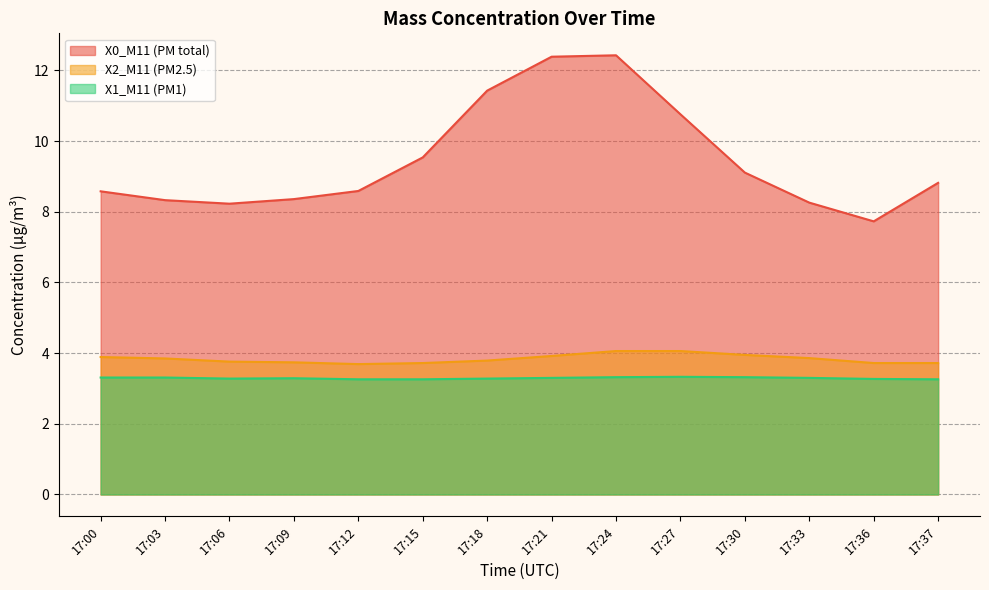

What is the minimum value for X1_M11 (PM1)?

3.3